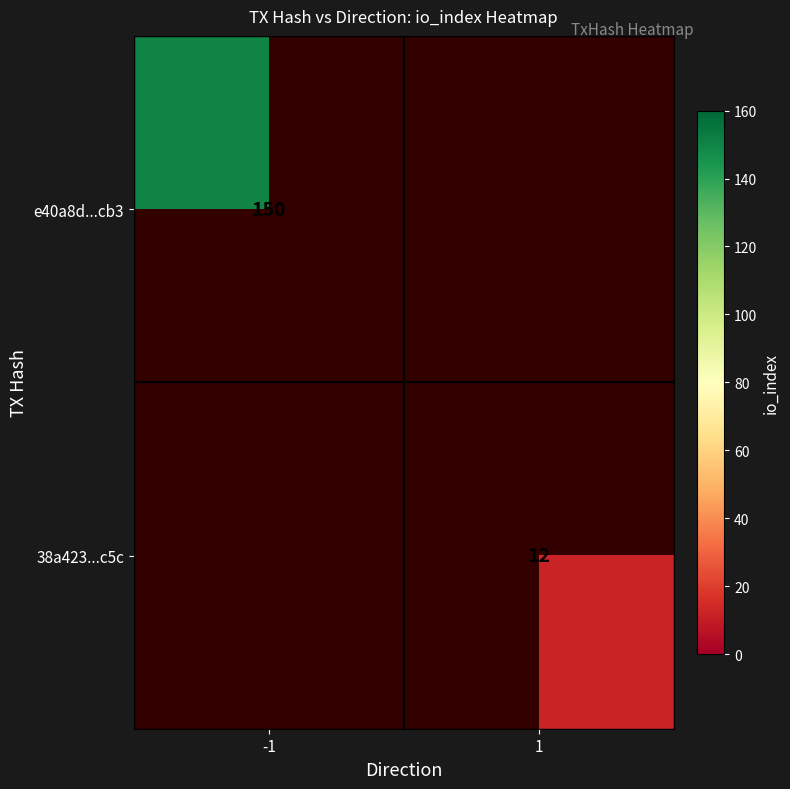

The value of e40a8d...cb3 at -1 is 150. True or false?

True